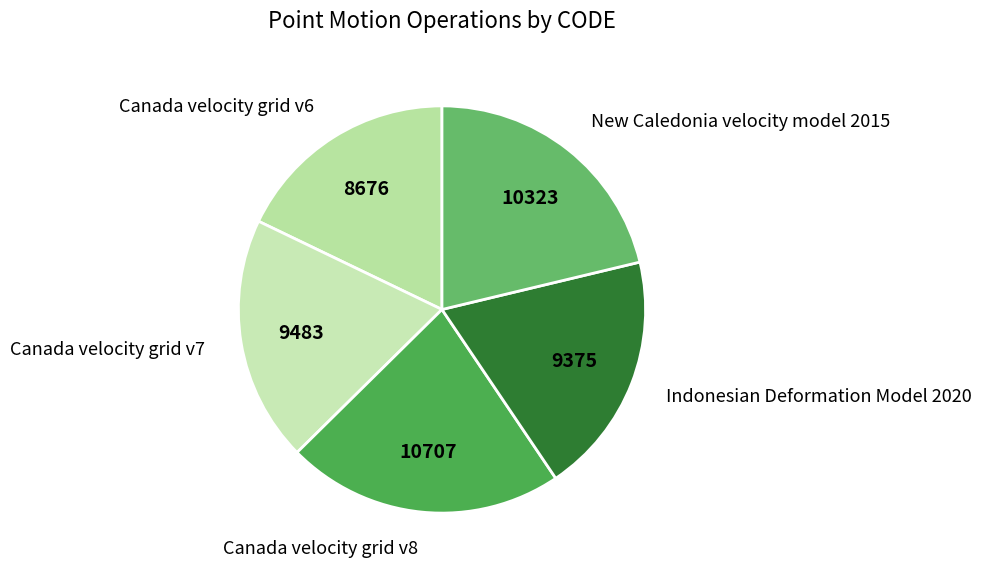

What is the largest slice in the pie chart?

Canada velocity grid v8